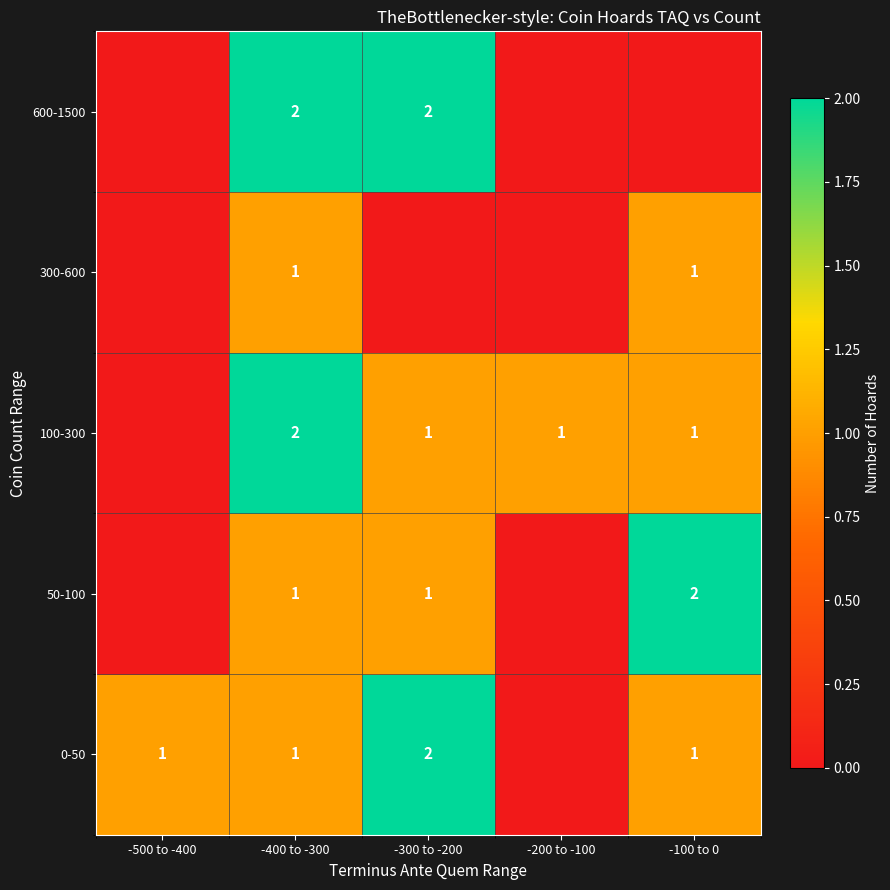

Is it true that 50-100 equals 2 at -400 to -300?

False